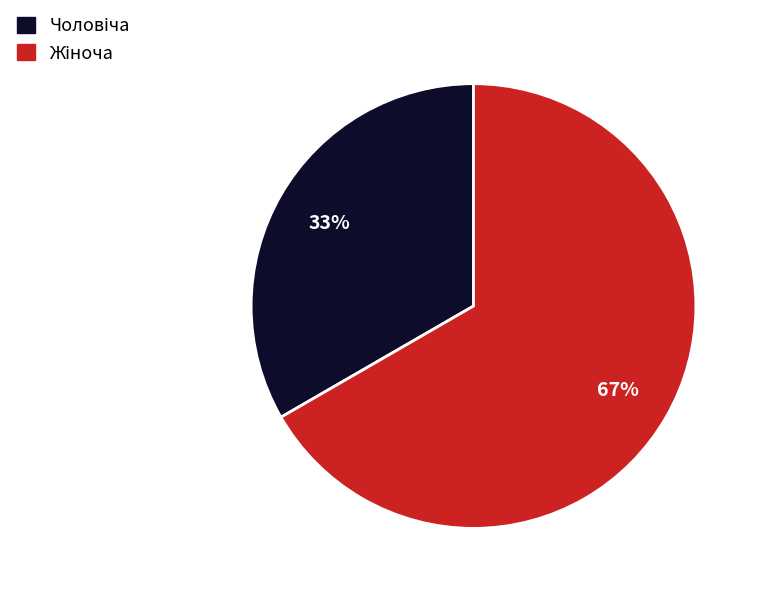

To the nearest percent, what is the average slice percentage?

50%